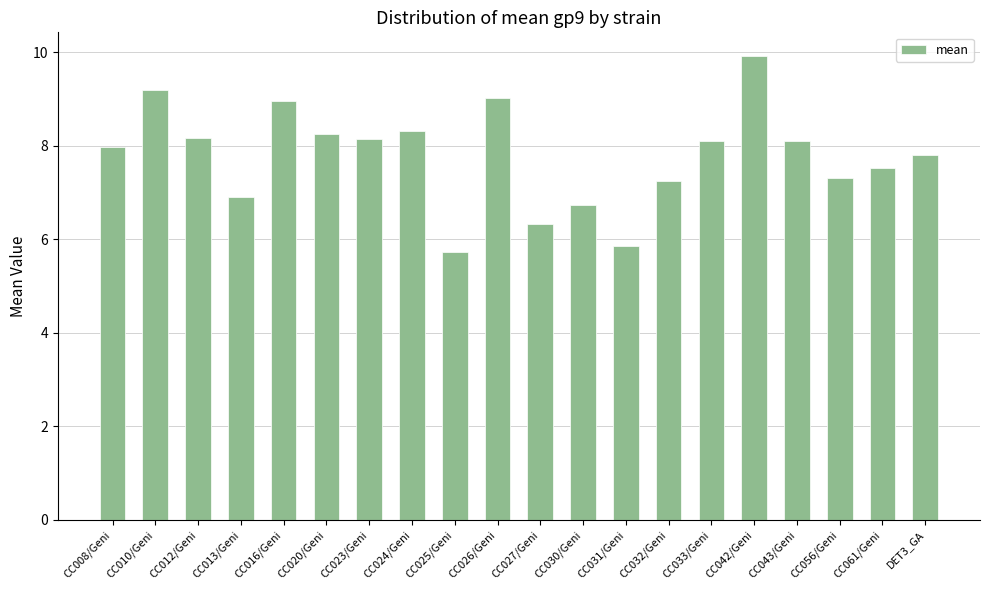

What is the difference between the second highest and second lowest values?

3.3